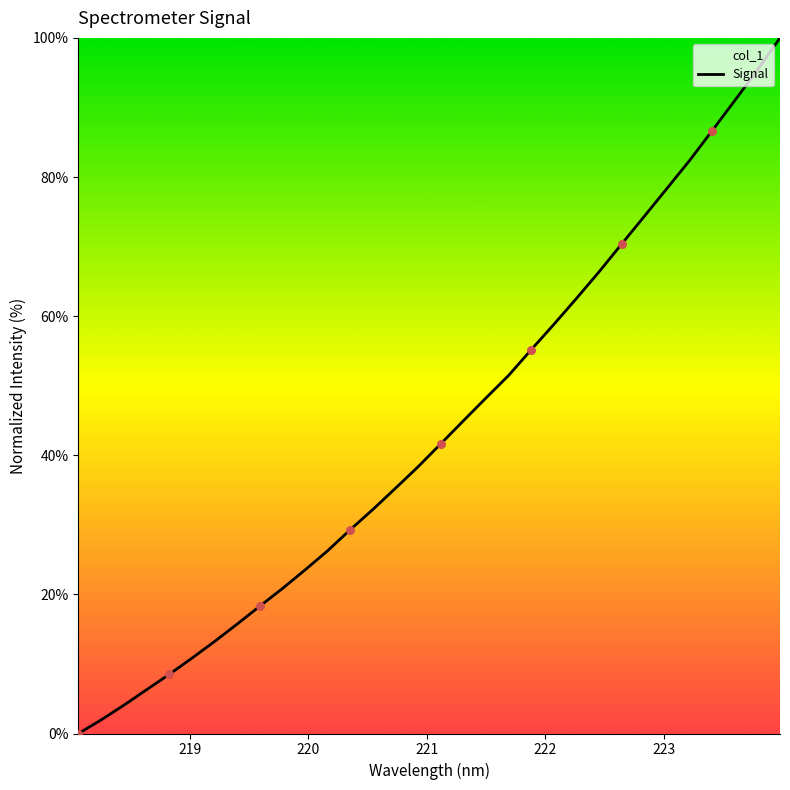

What is the greatest value displayed?

100.0